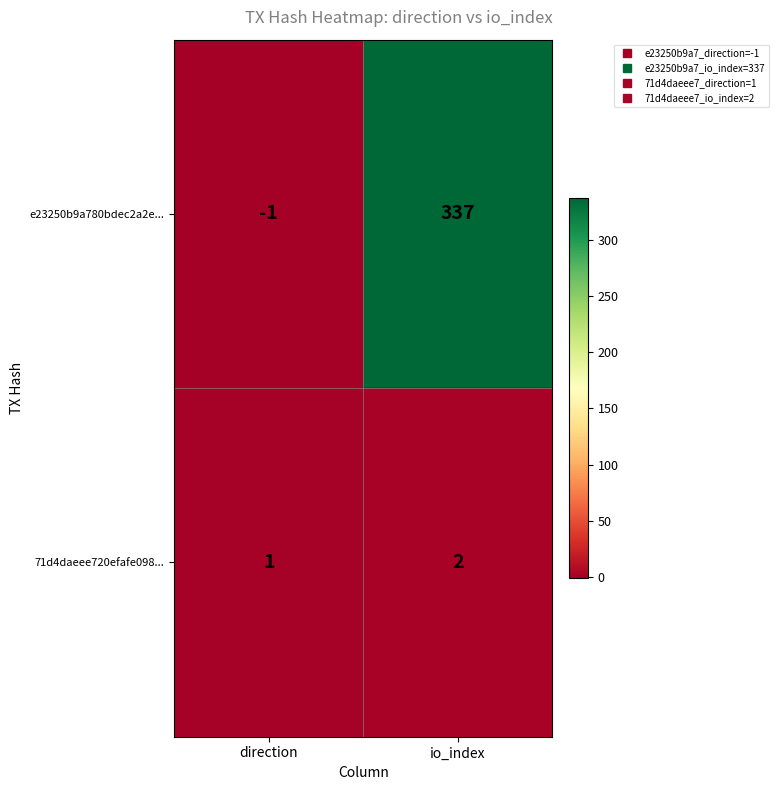

Reading left to right, list all the values displayed in this chart.

e23250b9a780bdec2a2e...: -1	337
71d4daeee720efafe098...: 1	2